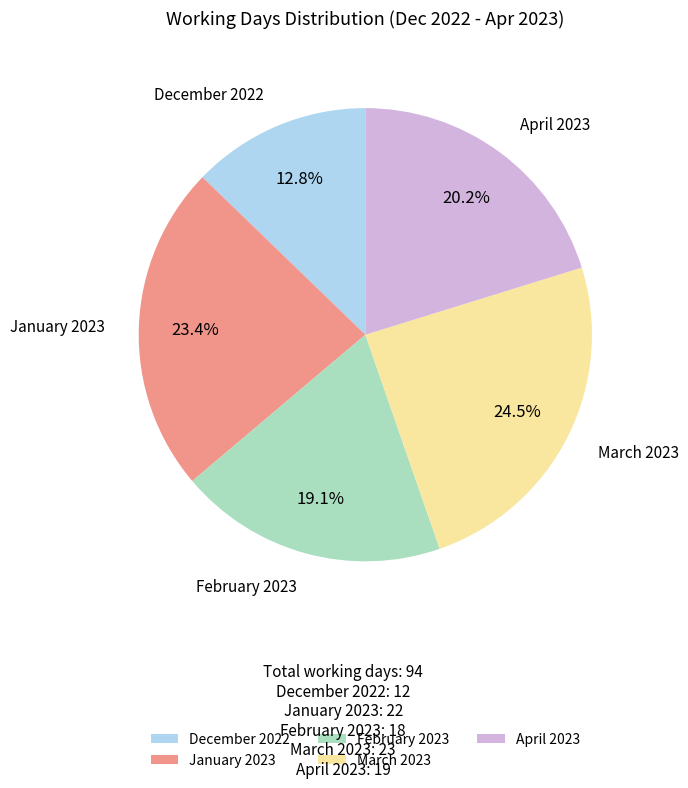

How many segments does this pie chart have?

5